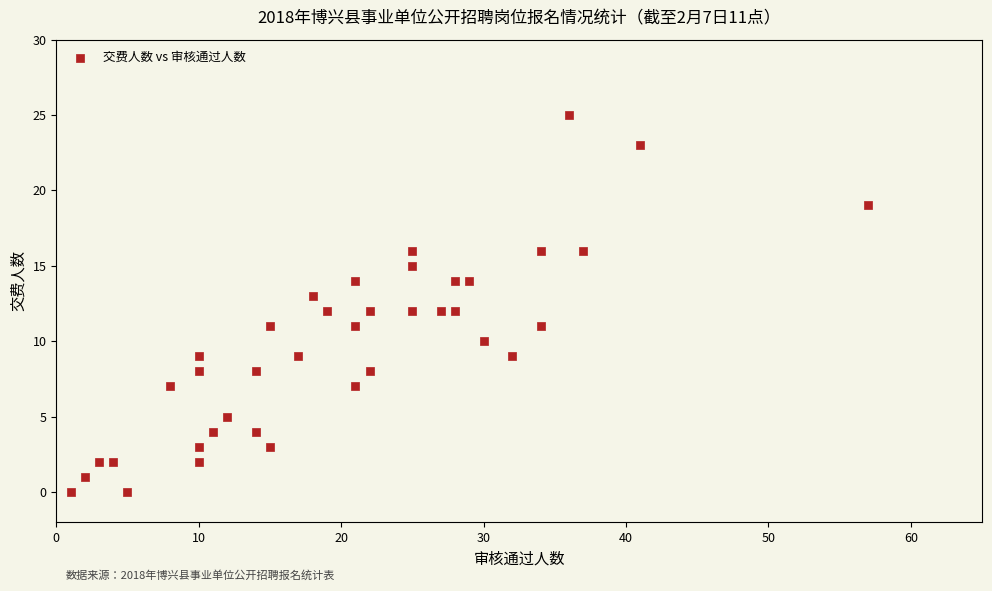

What is the range of Y values (max minus min)?

25